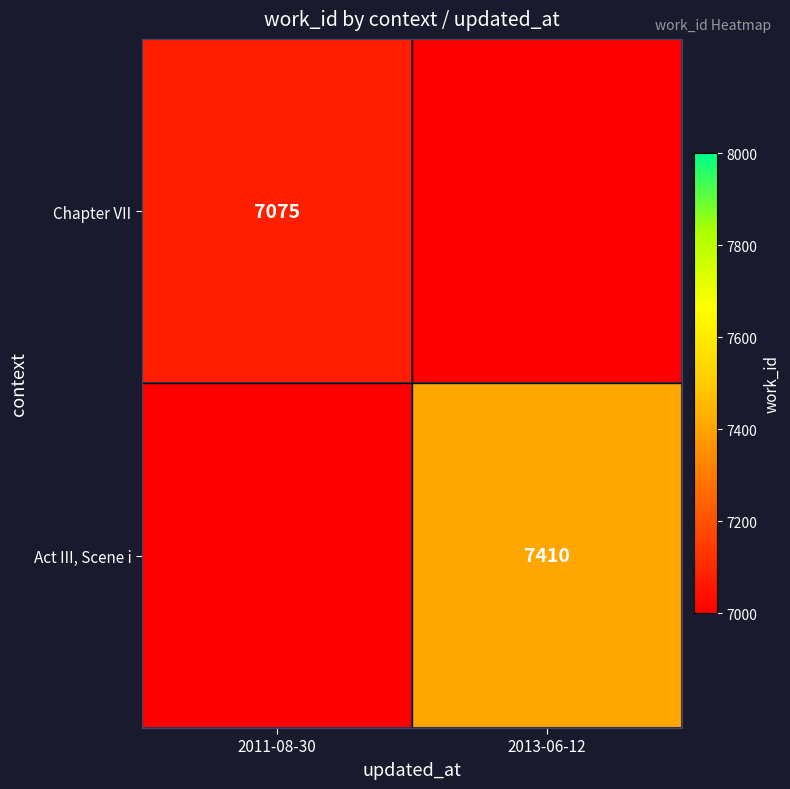

Between 2011-08-30 and 2013-06-12, which is larger?

2011-08-30